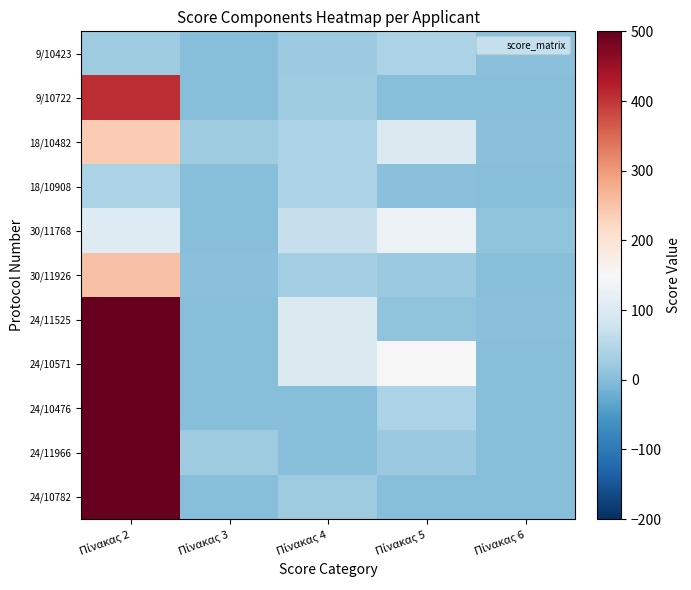

At which category is the sum across all series the highest?

Πίνακας 2